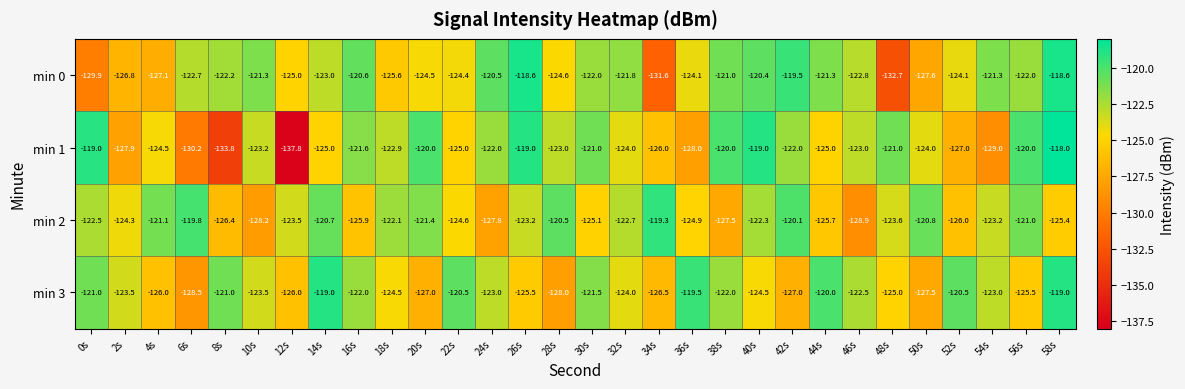

Which series has the largest range (max minus min)?

min 1